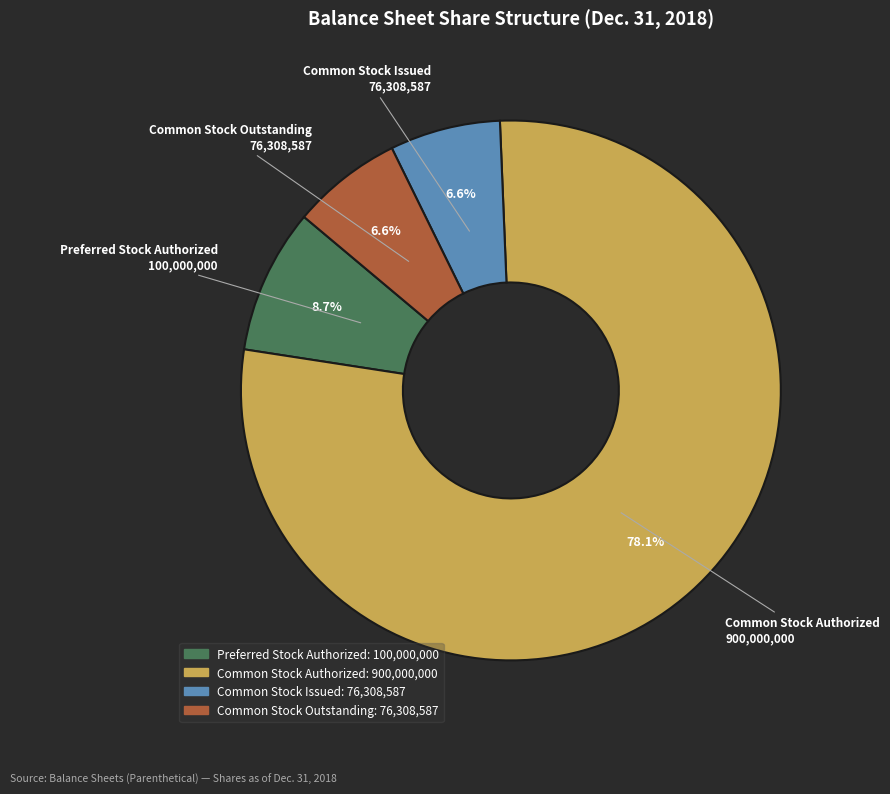

What is the ratio of the value at Common Stock Issued to the value at Common Stock Outstanding?

1.0